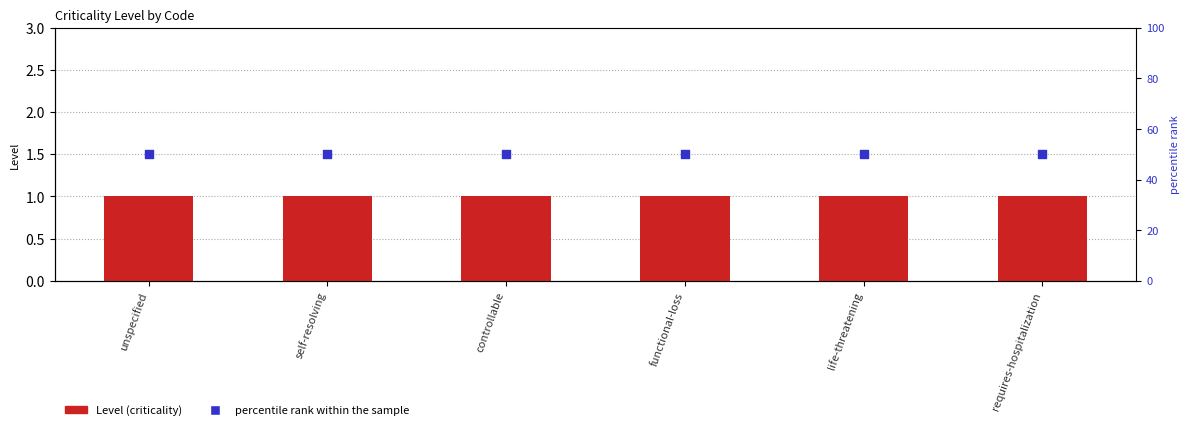

Is the value of percentile rank within the sample at controllable greater than the value of Level at self-resolving?

Yes